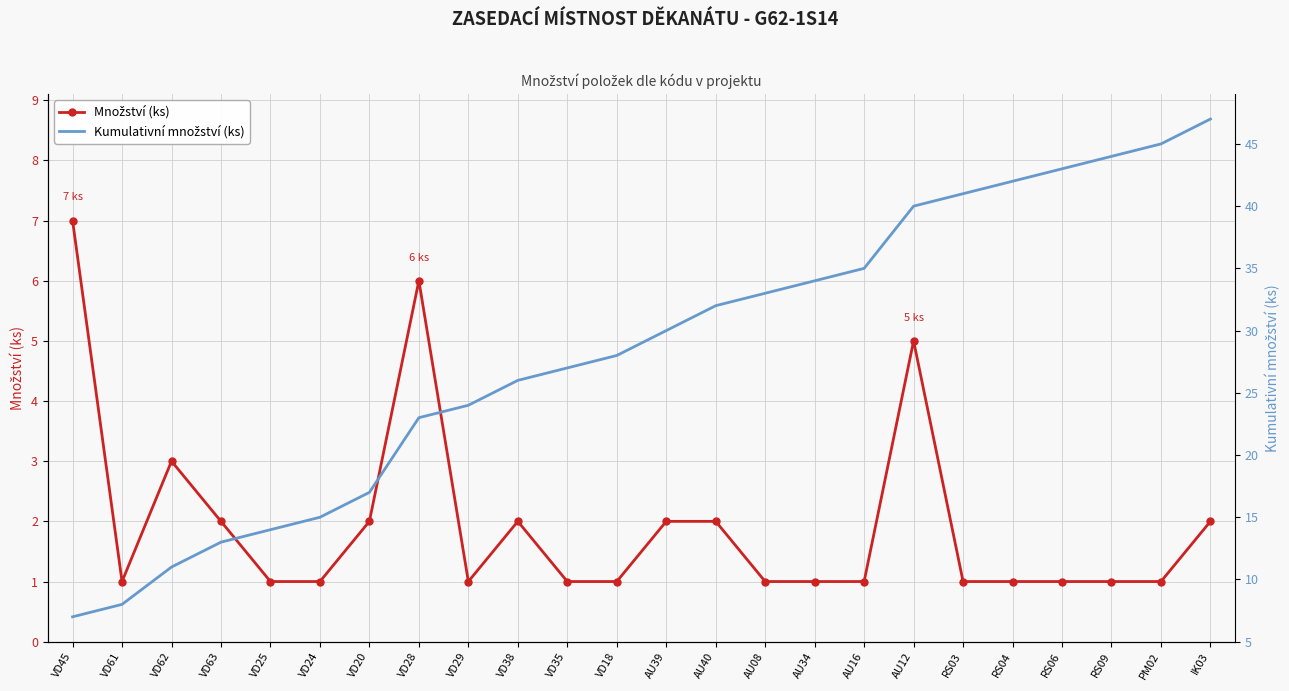

At how many categories does at least one series exceed 37?

7